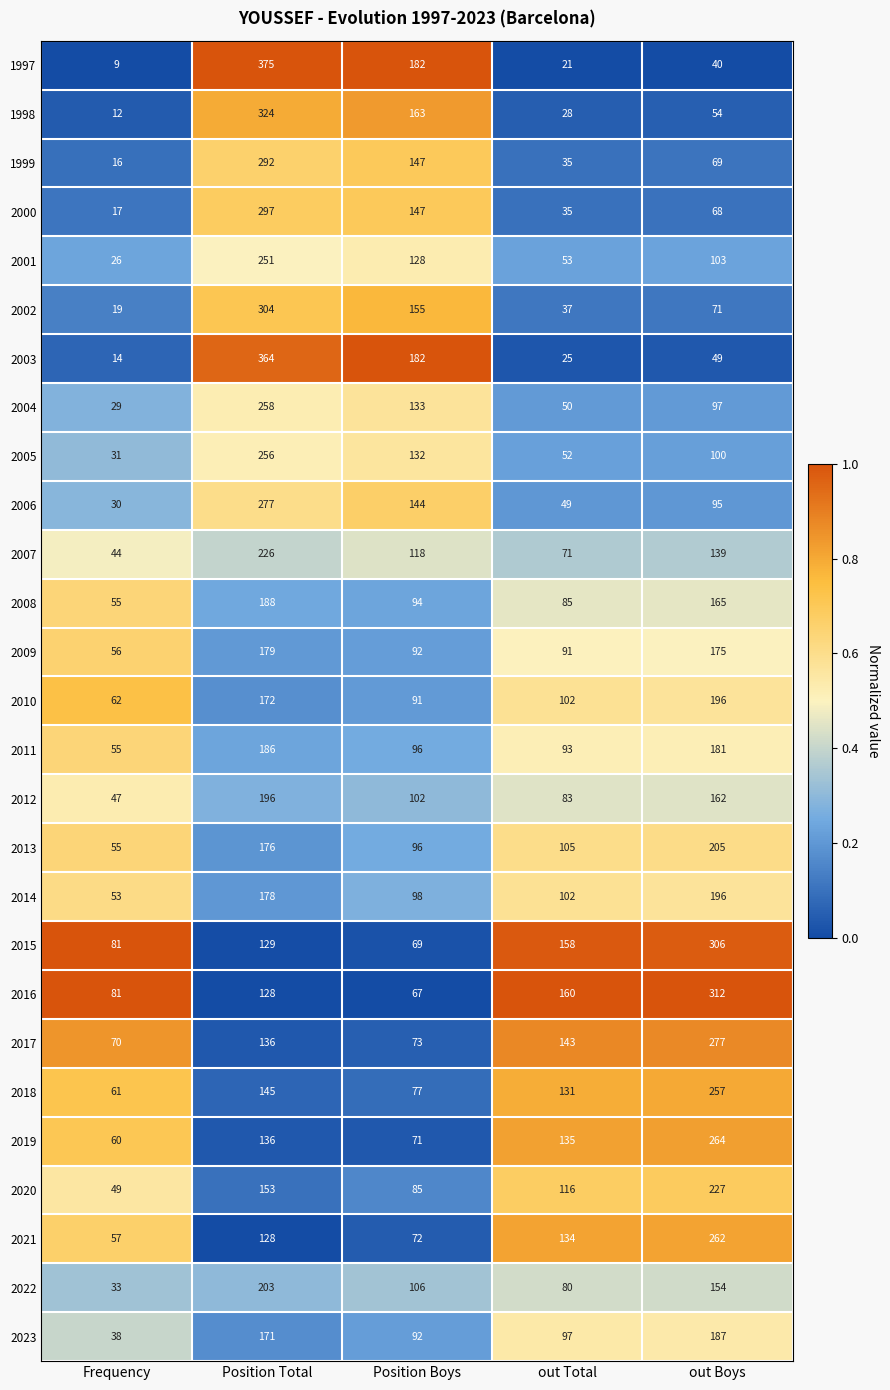

Which series changed the most between Position Boys and out Total?

1997